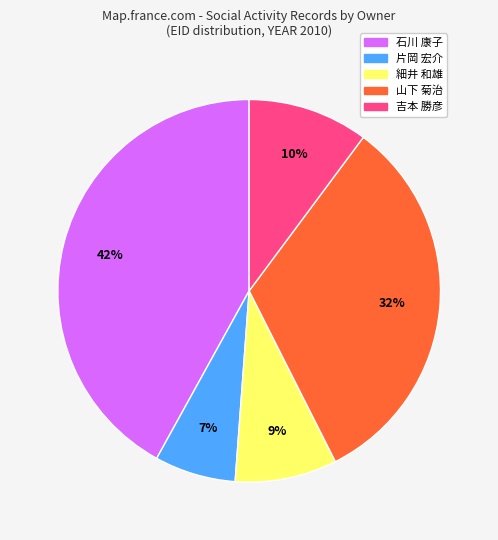

Is there a majority slice in this chart?

No